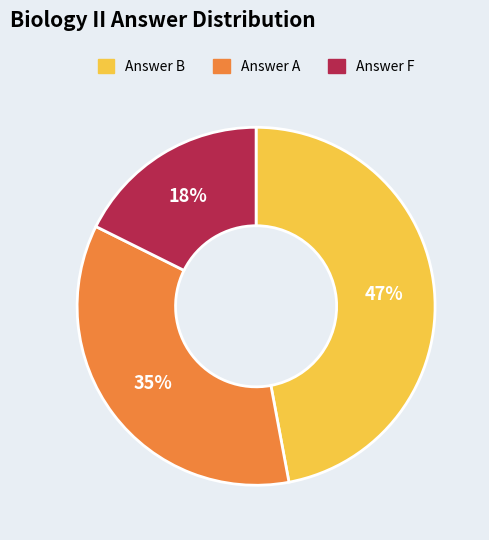

To the nearest percent, what is the difference between the largest and smallest slice percentages?

29%